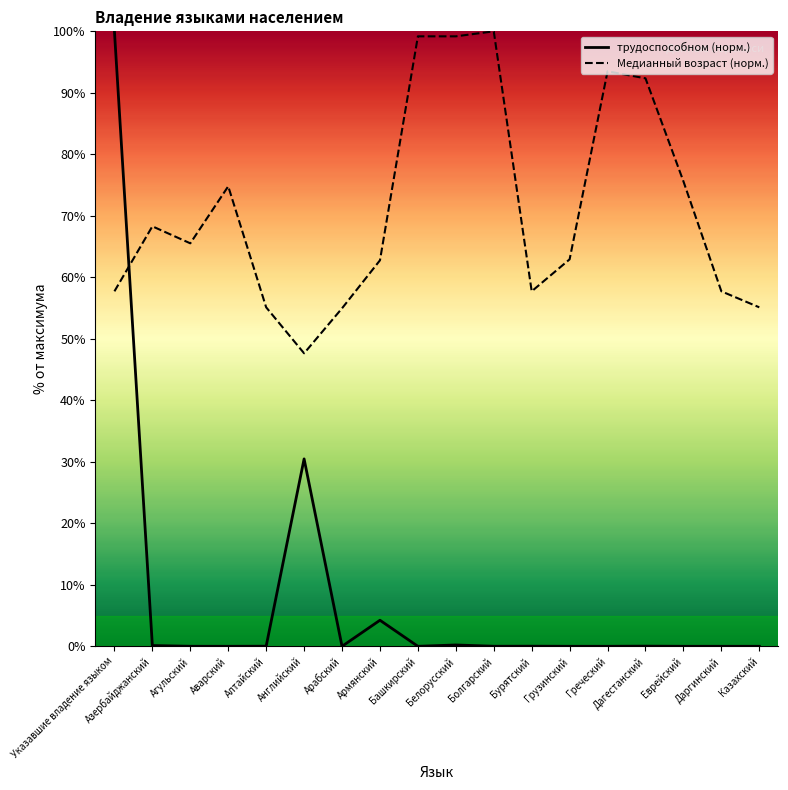

Reading left to right, what are all the values shown in this chart?

трудоспособном (норм.): Указавшие владение языком=100.0	Азербайджанский=0.1	Агульский=0.0	Аварский=0.0	Алтайский=0.0	Английский=30.5	Арабский=0.0	Армянский=4.2	Башкирский=0.0	Белорусский=0.2	Болгарский=0.0	Бурятский=0.0	Грузинский=0.0	Греческий=0.0	Дагестанский=0.0	Еврейский=0.0	Даргинский=0.0	Казахский=0.0
Медианный возраст (норм.): Указавшие владение языком=57.7	Азербайджанский=68.3	Агульский=65.5	Аварский=74.8	Алтайский=55.1	Английский=47.6	Арабский=55.0	Армянский=62.8	Башкирский=99.2	Белорусский=99.2	Болгарский=100.0	Бурятский=57.7	Грузинский=62.9	Греческий=93.5	Дагестанский=92.4	Еврейский=75.6	Даргинский=57.7	Казахский=55.1